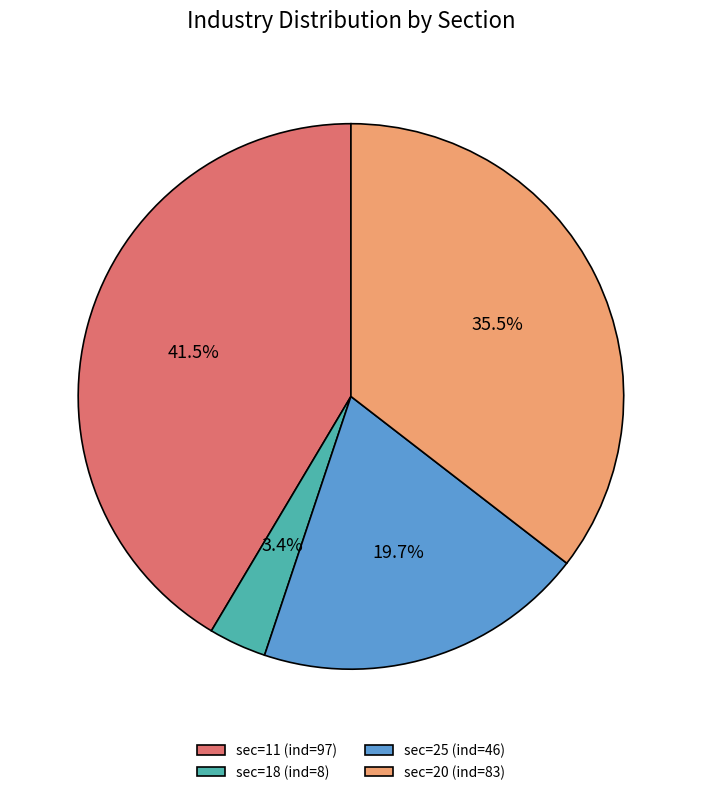

To the nearest percent, what is the difference between the largest and smallest slice percentages?

38%